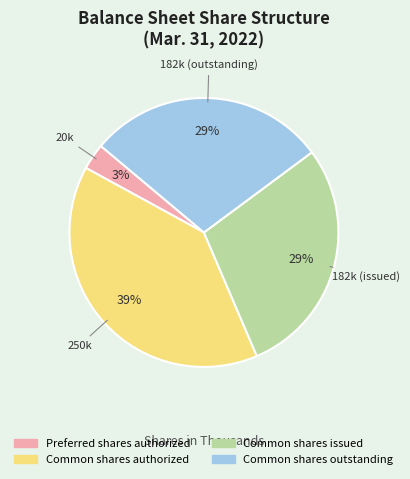

How many segments does this pie chart have?

4